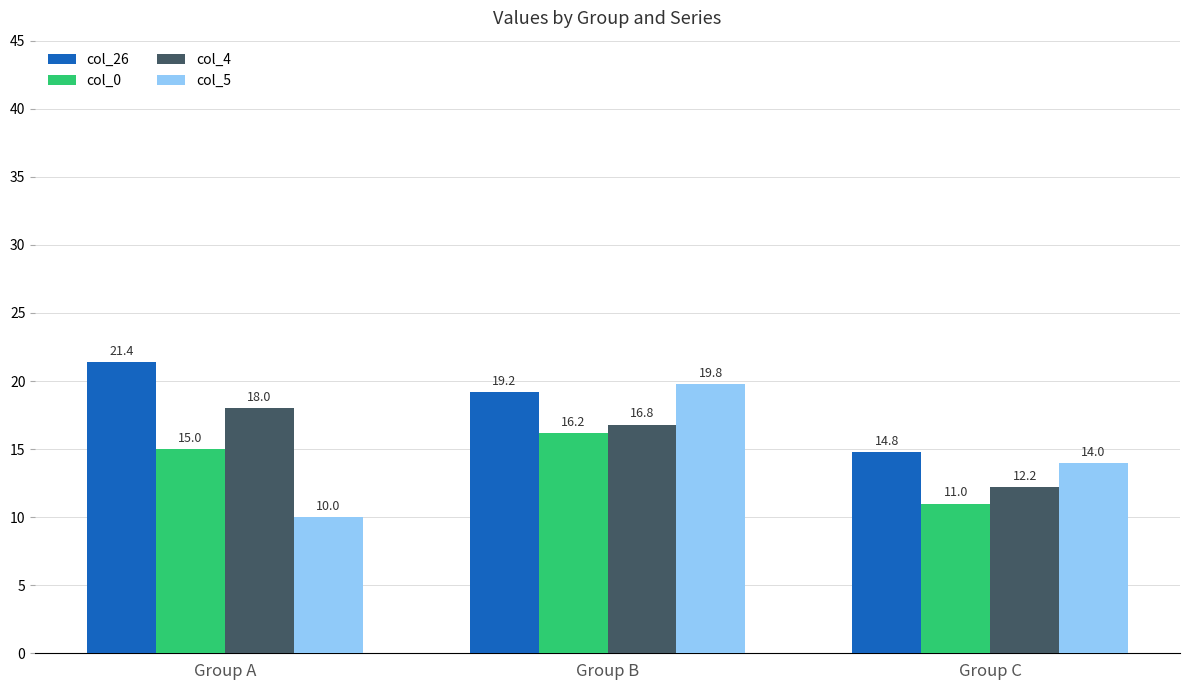

How many data points does each series have?

3